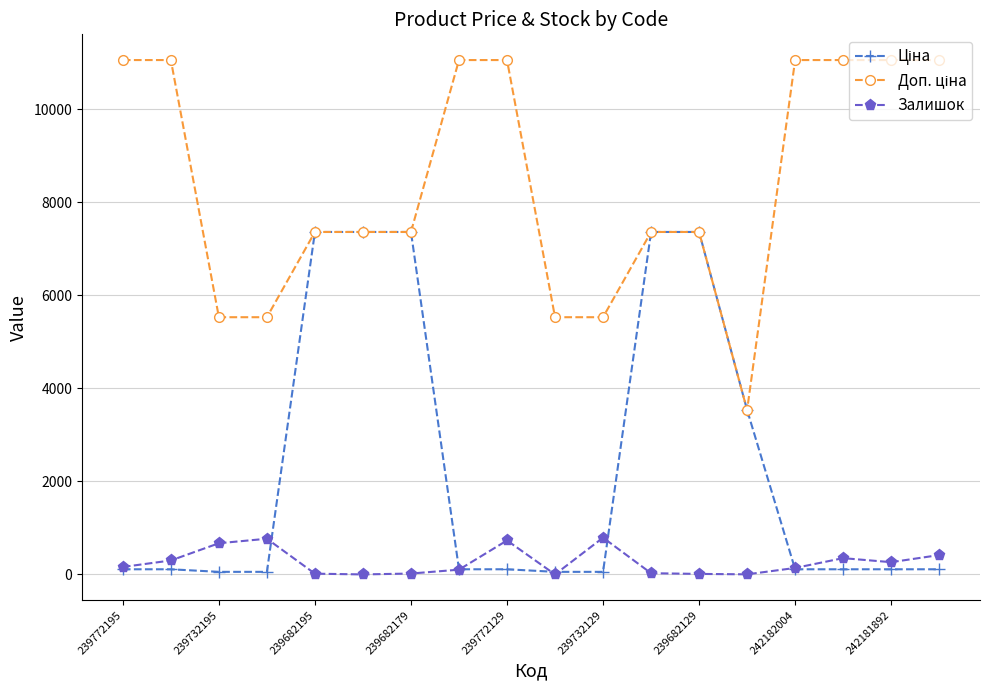

What is the maximum value shown in the chart?

11055.0